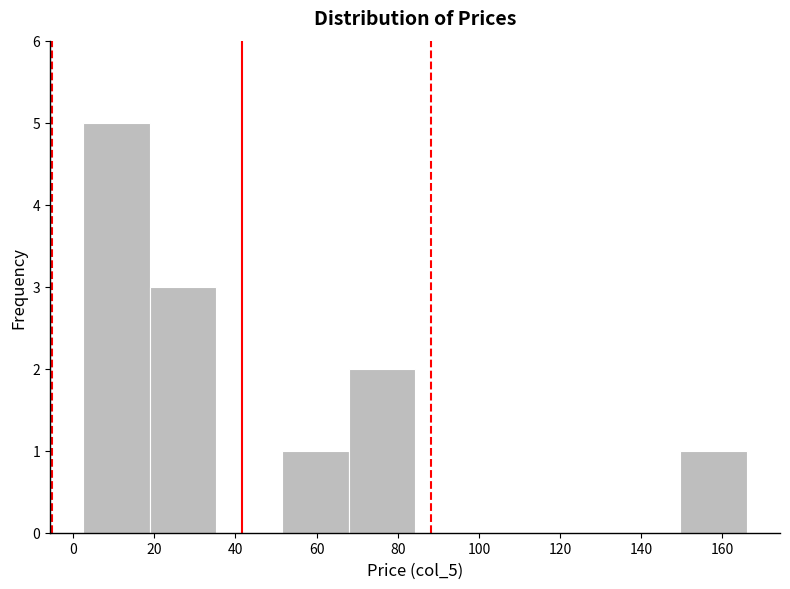

What is the height of the bar covering 18 to 36 on the x-axis? Neither the bar edges nor the heights are printed on the chart, so give them approximately, as read against the axes.

3